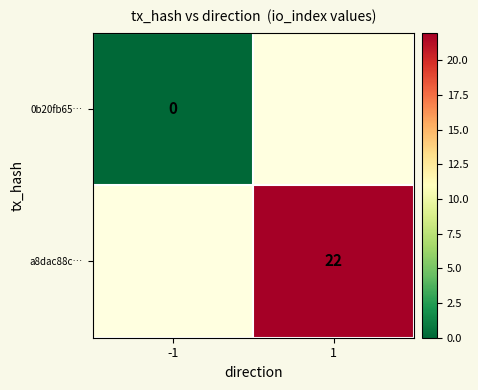

Rank the series by their maximum value, from lowest to highest.

0b20fb65…, a8dac88c…